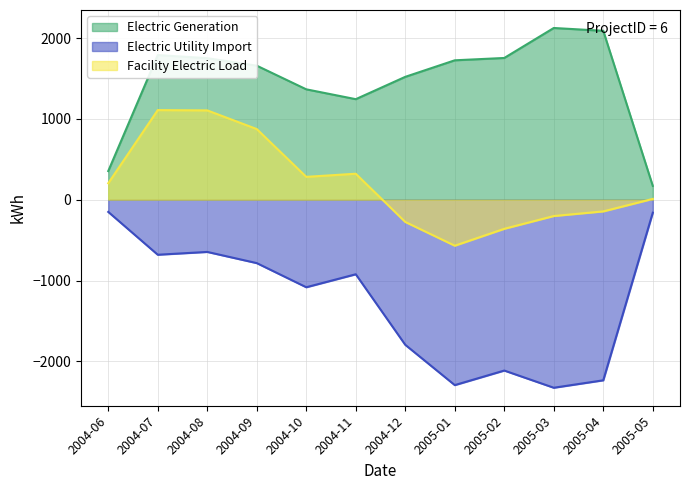

Which series changed the most between 2005-01 and 2005-04?

Facility Electric Load